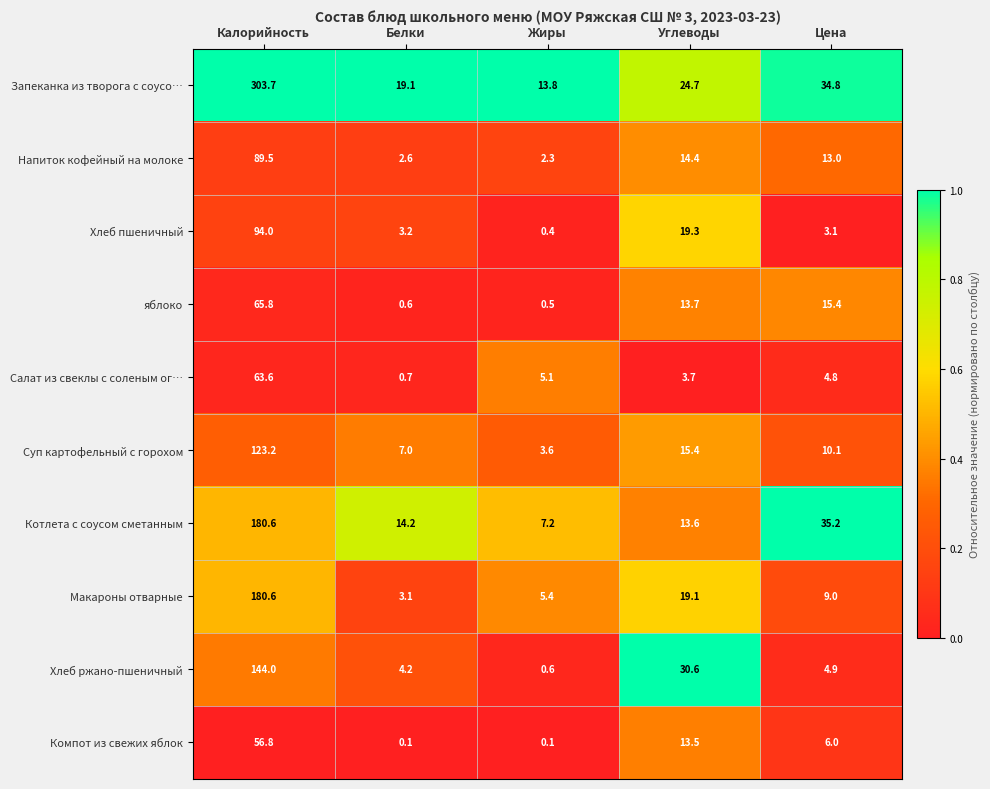

At Белки, list the series in order from smallest to largest.

Компот из свежих яблок, яблоко, Салат из свеклы с соленым ог…, Напиток кофейный на молоке, Макароны отварные, Хлеб пшеничный, Хлеб ржано-пшеничный, Суп картофельный с горохом, Котлета с соусом сметанным, Запеканка из творога с соусо…